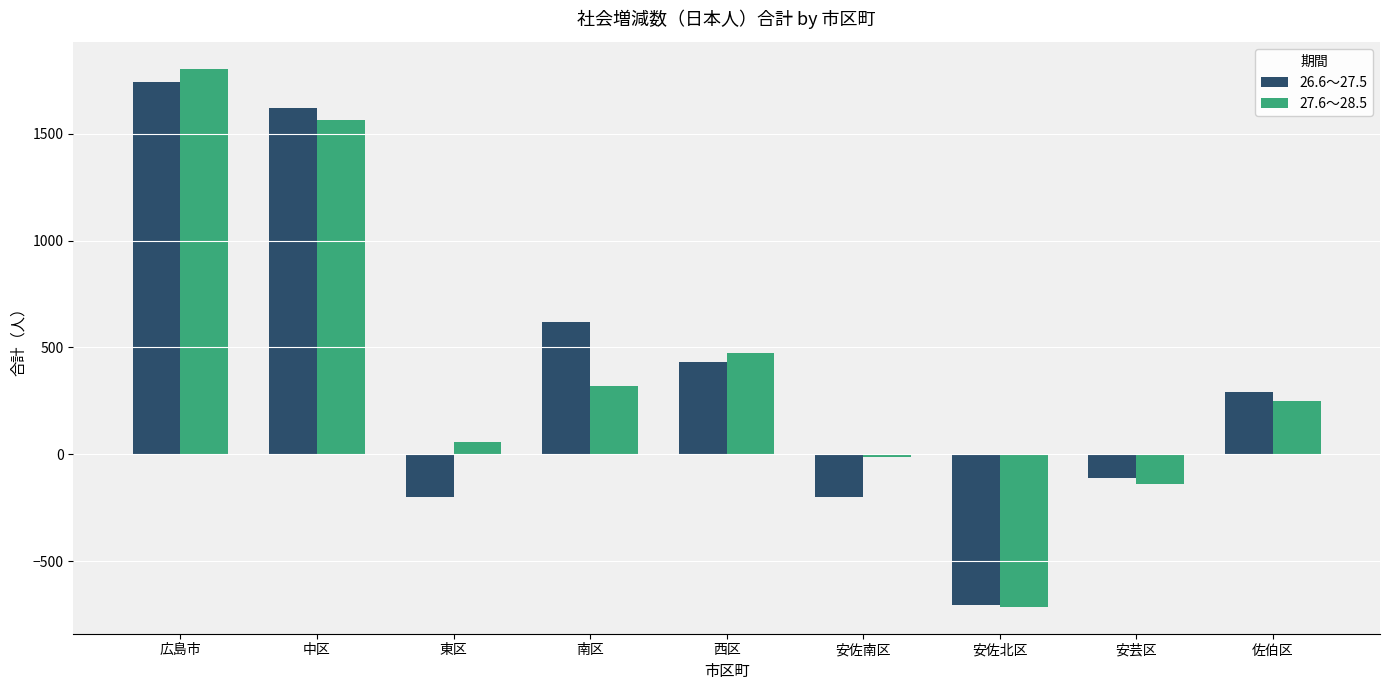

Is it true that 26.6～27.5 equals 1067 at 広島市?

False